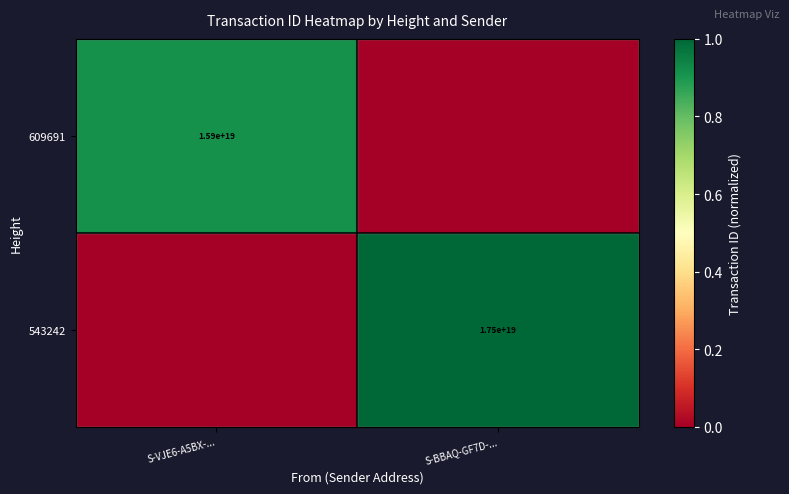

Is the value of 609691 at S-VJE6-A5BX-... greater than the value of 543242 at S-BBAQ-GF7D-...?

No